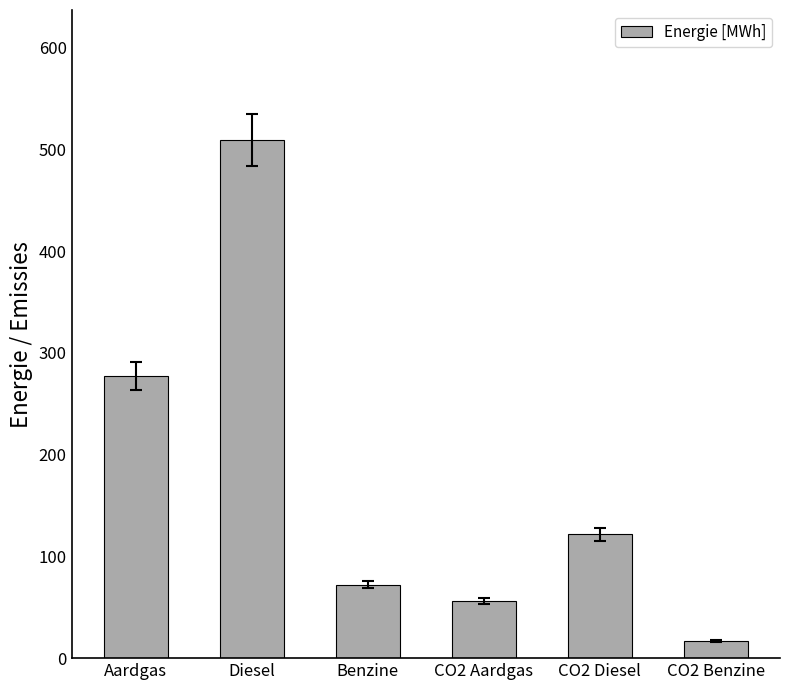

What is the change in value from CO2 Aardgas to CO2 Benzine?

-39.4